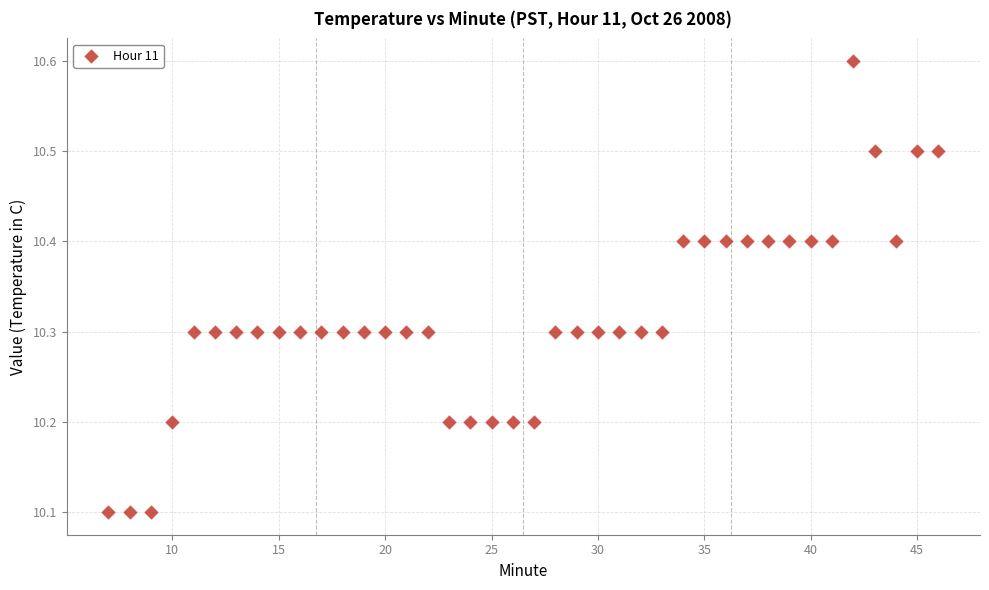

What is the range of X values (max minus min)?

39.0